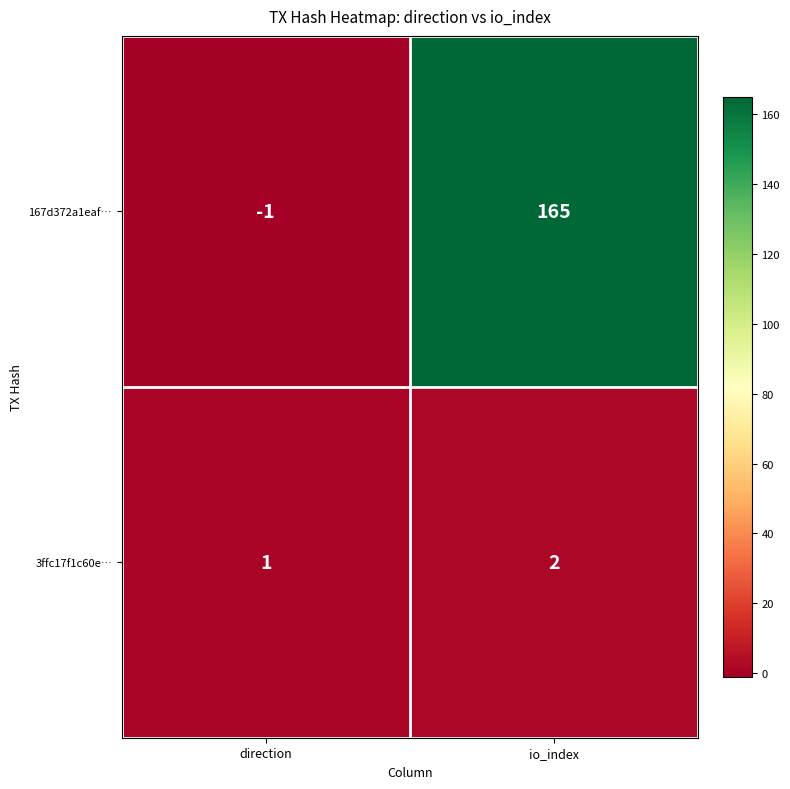

What is the difference between the maximum and minimum values in the 167d372a1eaf… series?

166